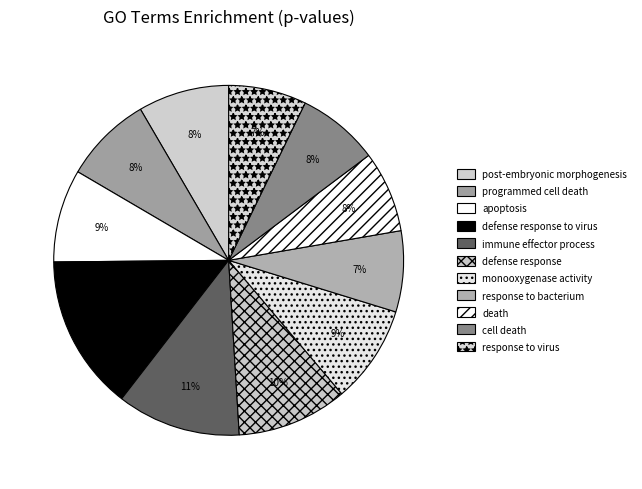

What percentage is the apoptosis slice, to the nearest percent?

9%